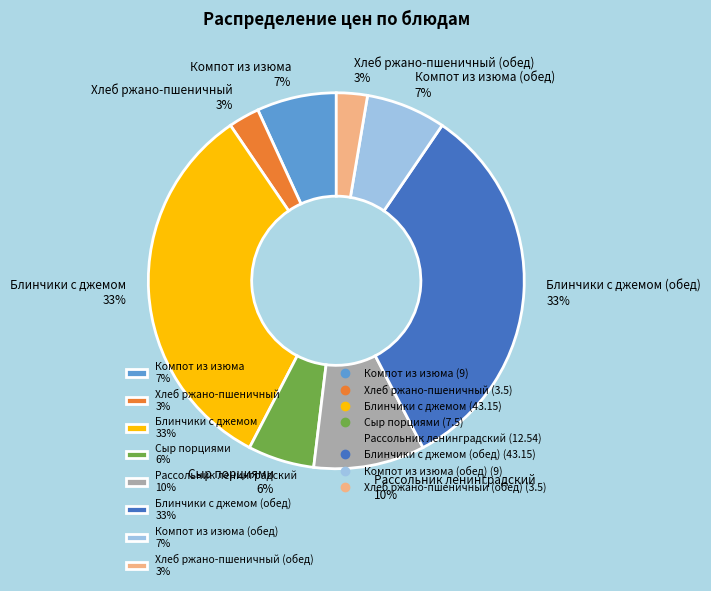

How many segments does this pie chart have?

8